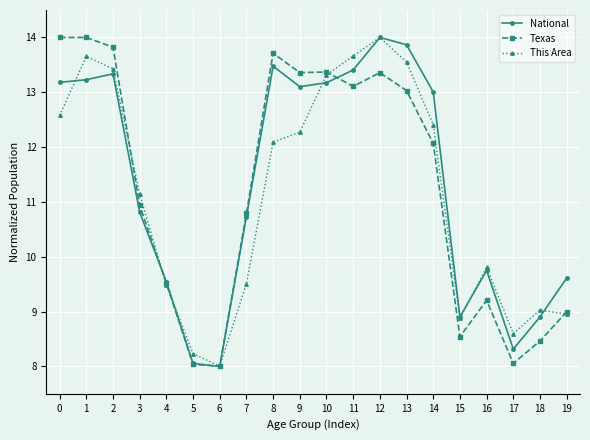

What is the highest value of the This Area series?

14.0